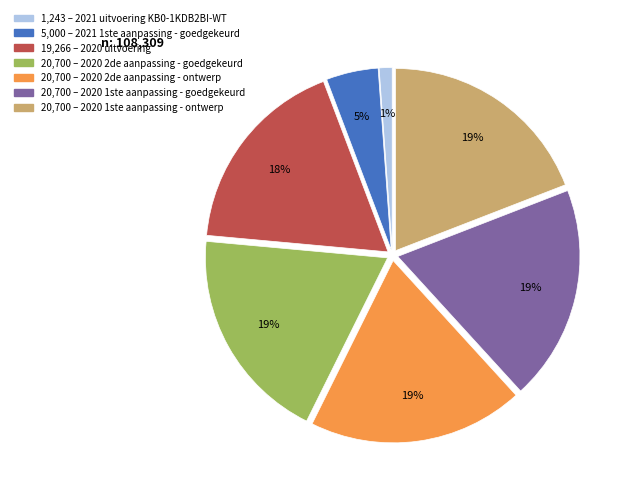

To the nearest percent, what is the difference between the largest and smallest slice percentages?

18%